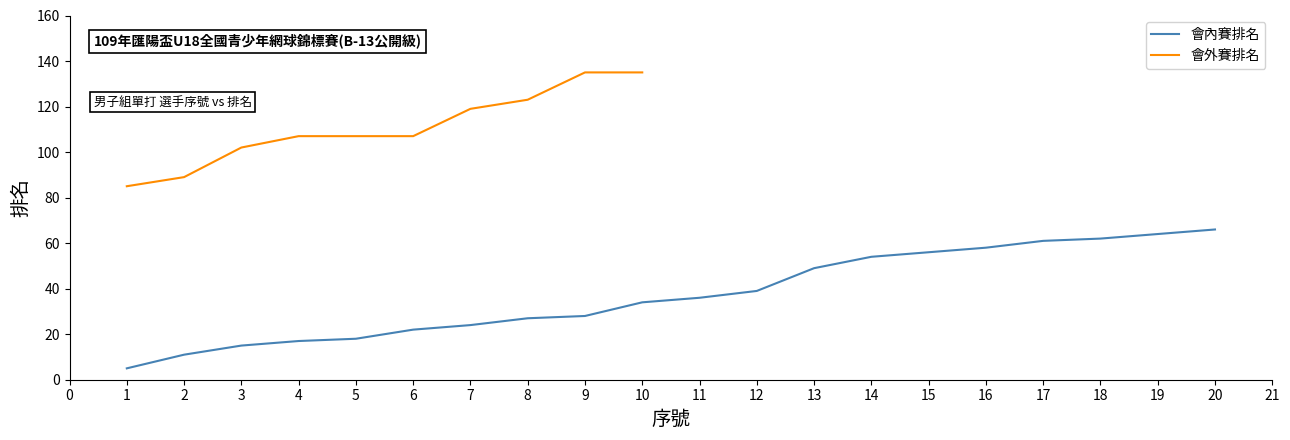

What is the average value?

37